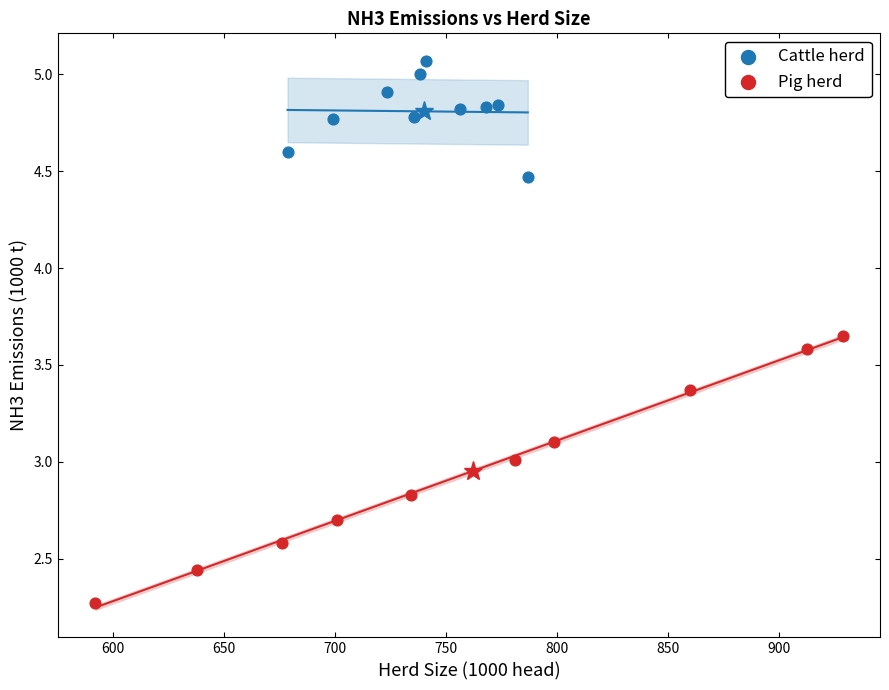

Which series contains the highest Y value?

Cattle herd